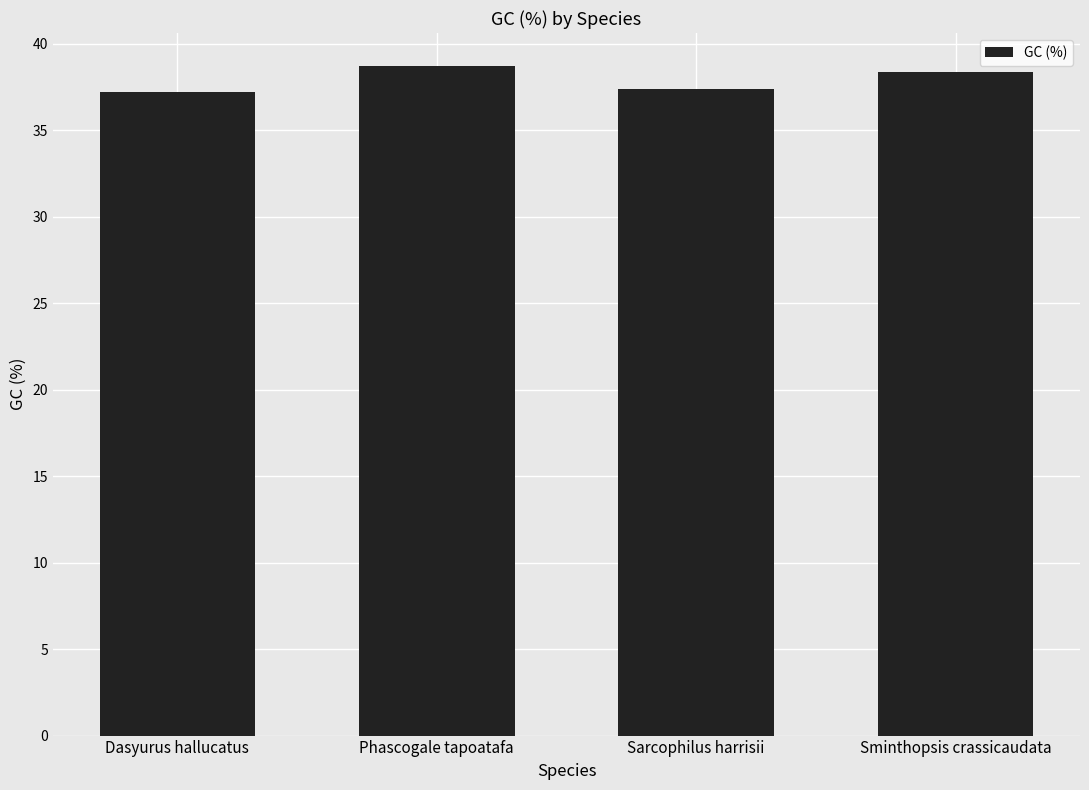

How many values are below 38?

2